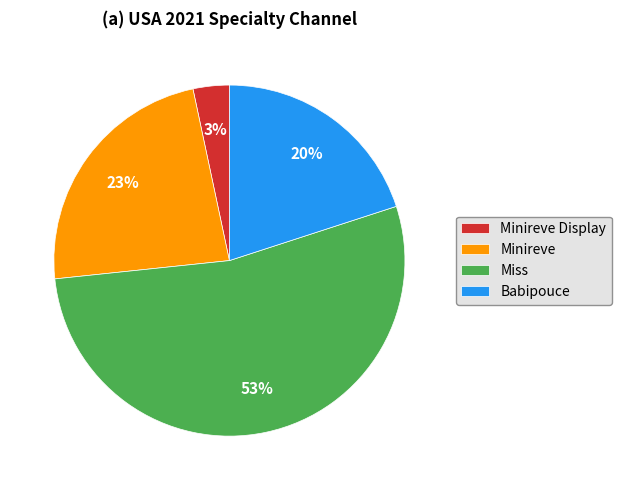

Between Minireve Display and Babipouce, which is larger?

Babipouce